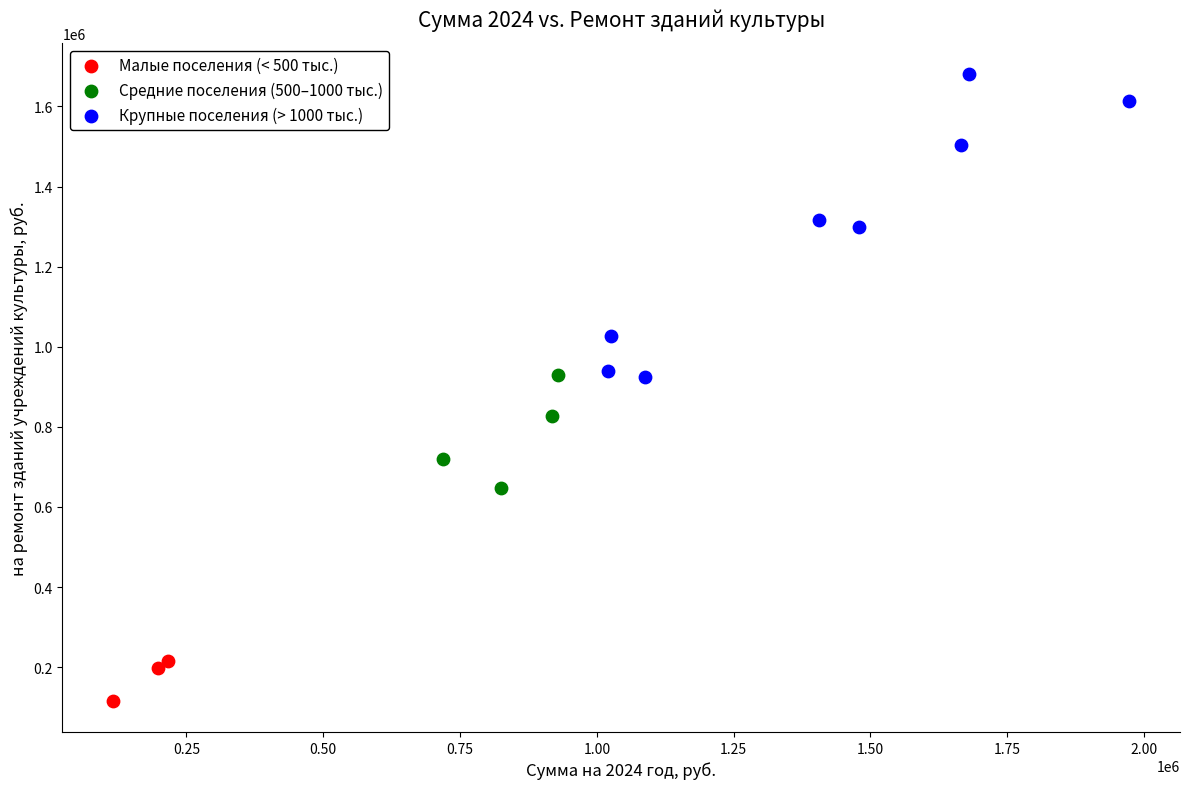

Which series contains the highest Y value?

Крупные поселения (> 1000 тыс.)